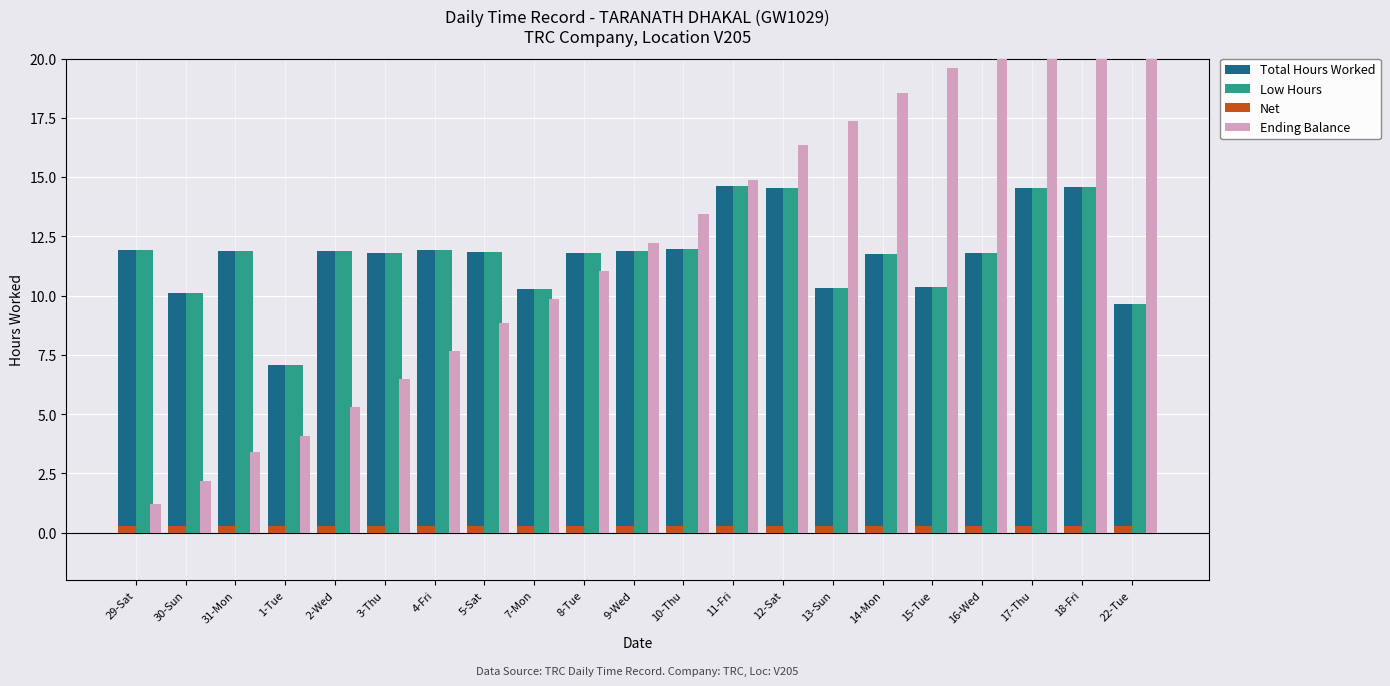

What is the difference between the highest and lowest values at 7-Mon?

10.0